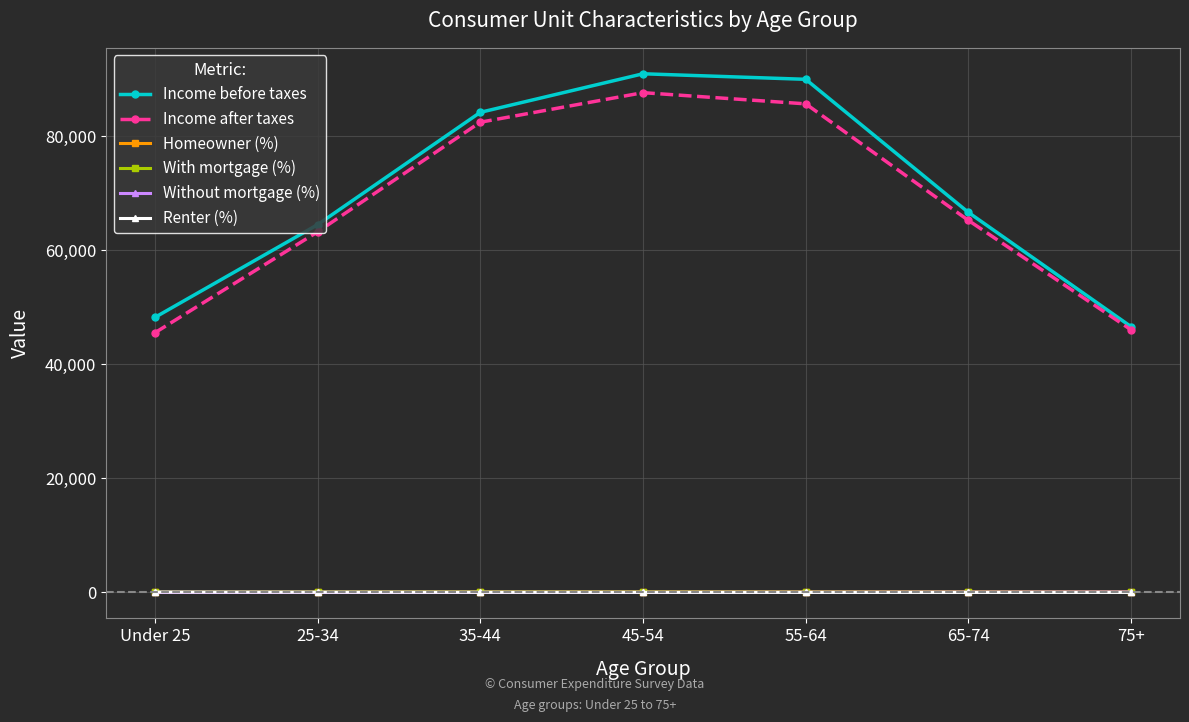

At how many categories does at least one series exceed 27026?

7